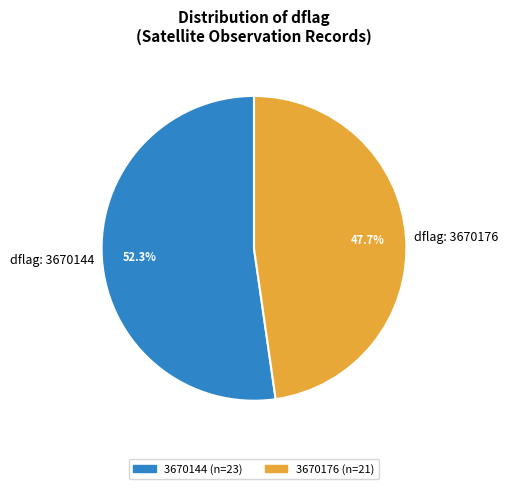

Rank the categories by value from lowest to highest.

dflag: 3670176, dflag: 3670144